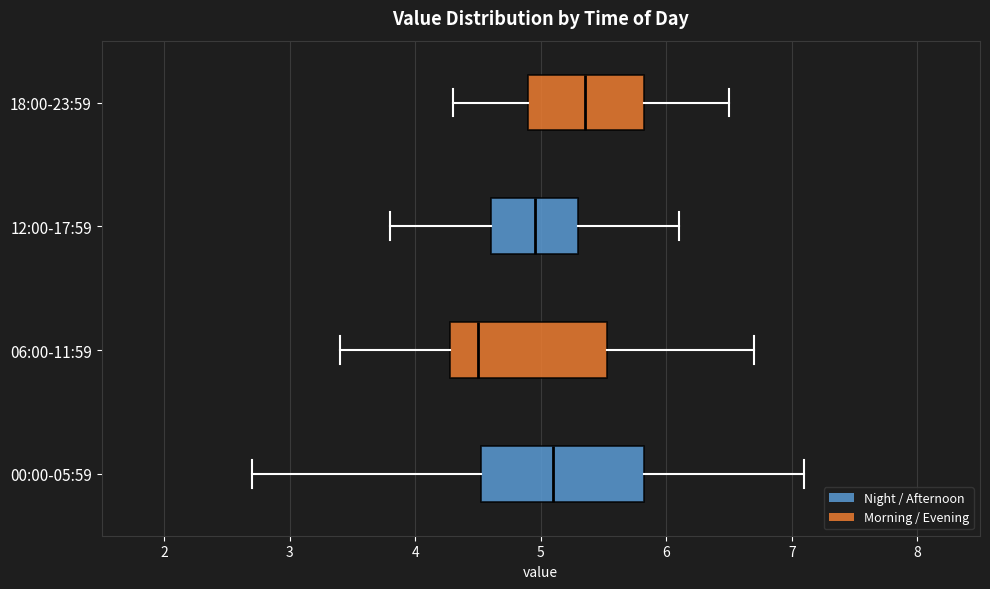

Which box's median line is the furthest to the left?

06:00-11:59